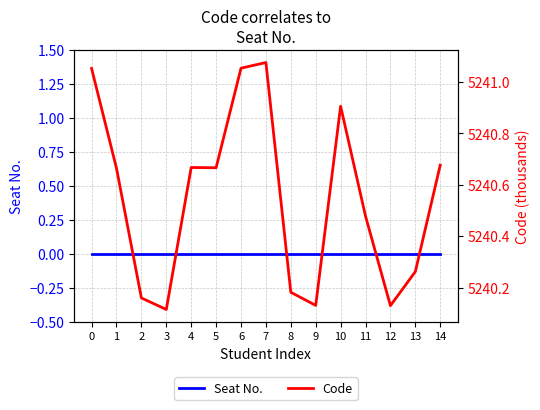

Is the value of Code at 12 greater than the value of Seat No. at 5?

Yes